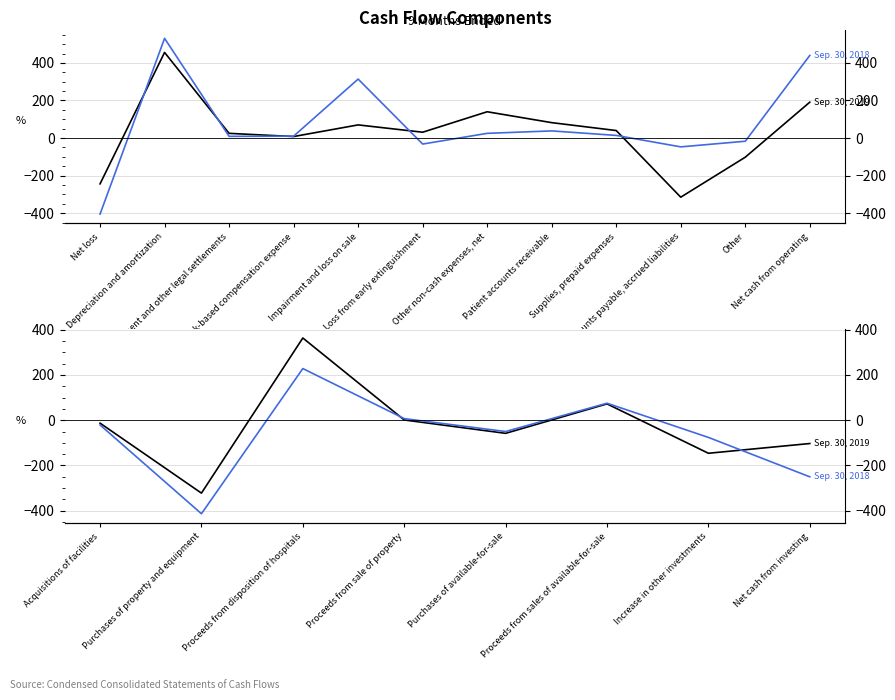

How many lines are shown in the chart?

2